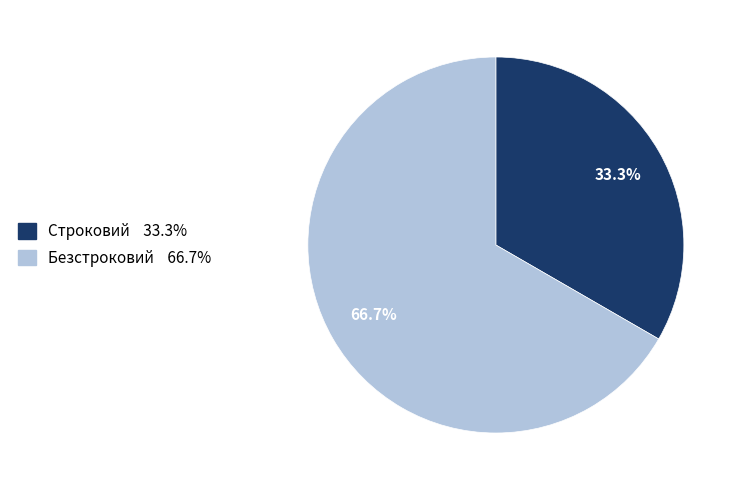

Rank the categories by value from highest to lowest.

Безстроковий, Строковий